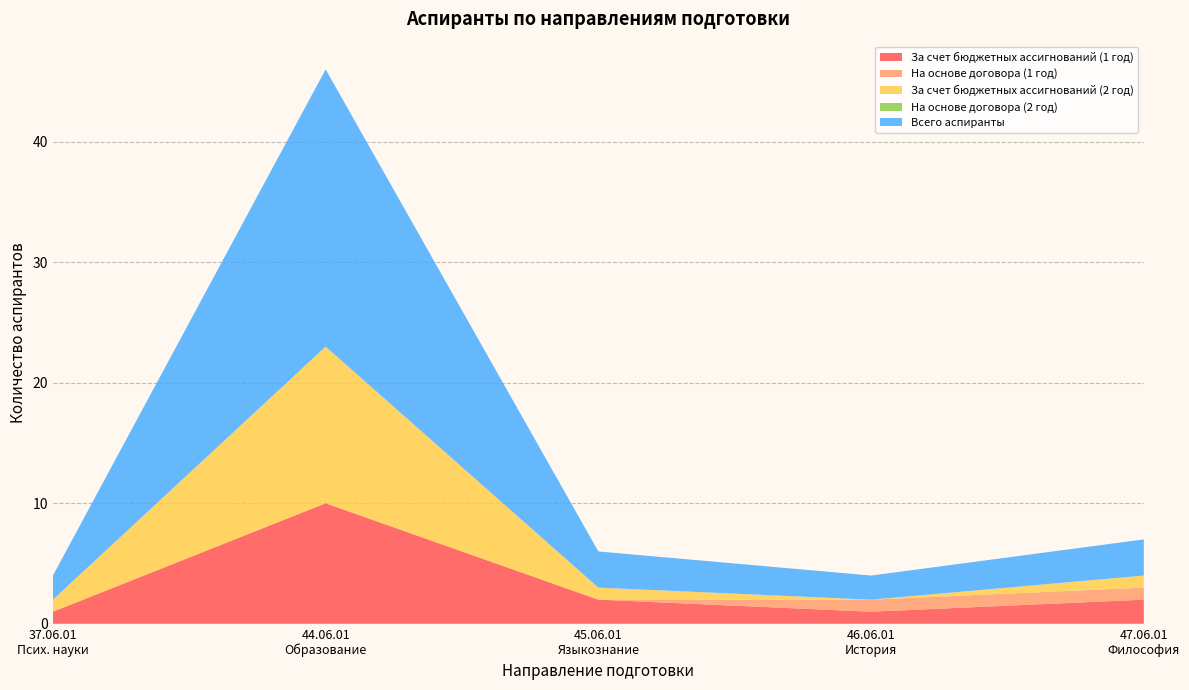

Reading left to right, list all the values displayed in this chart.

За счет бюджетных ассигнований (1 год): 37.06.01 Психологические науки=1	44.06.01 Образование и педагогические науки=10	45.06.01 Языкознание и литературоведение=2	46.06.01 История и археология=1	47.06.01 Философия, этика и религиоведение=2
На основе договора (1 год): 37.06.01 Психологические науки=0	44.06.01 Образование и педагогические науки=0	45.06.01 Языкознание и литературоведение=0	46.06.01 История и археология=1	47.06.01 Философия, этика и религиоведение=1
За счет бюджетных ассигнований (2 год): 37.06.01 Психологические науки=1	44.06.01 Образование и педагогические науки=13	45.06.01 Языкознание и литературоведение=1	46.06.01 История и археология=0	47.06.01 Философия, этика и религиоведение=1
На основе договора (2 год): 37.06.01 Психологические науки=0	44.06.01 Образование и педагогические науки=0	45.06.01 Языкознание и литературоведение=0	46.06.01 История и археология=0	47.06.01 Философия, этика и религиоведение=0
Всего аспиранты: 37.06.01 Психологические науки=2	44.06.01 Образование и педагогические науки=23	45.06.01 Языкознание и литературоведение=3	46.06.01 История и археология=2	47.06.01 Философия, этика и религиоведение=3